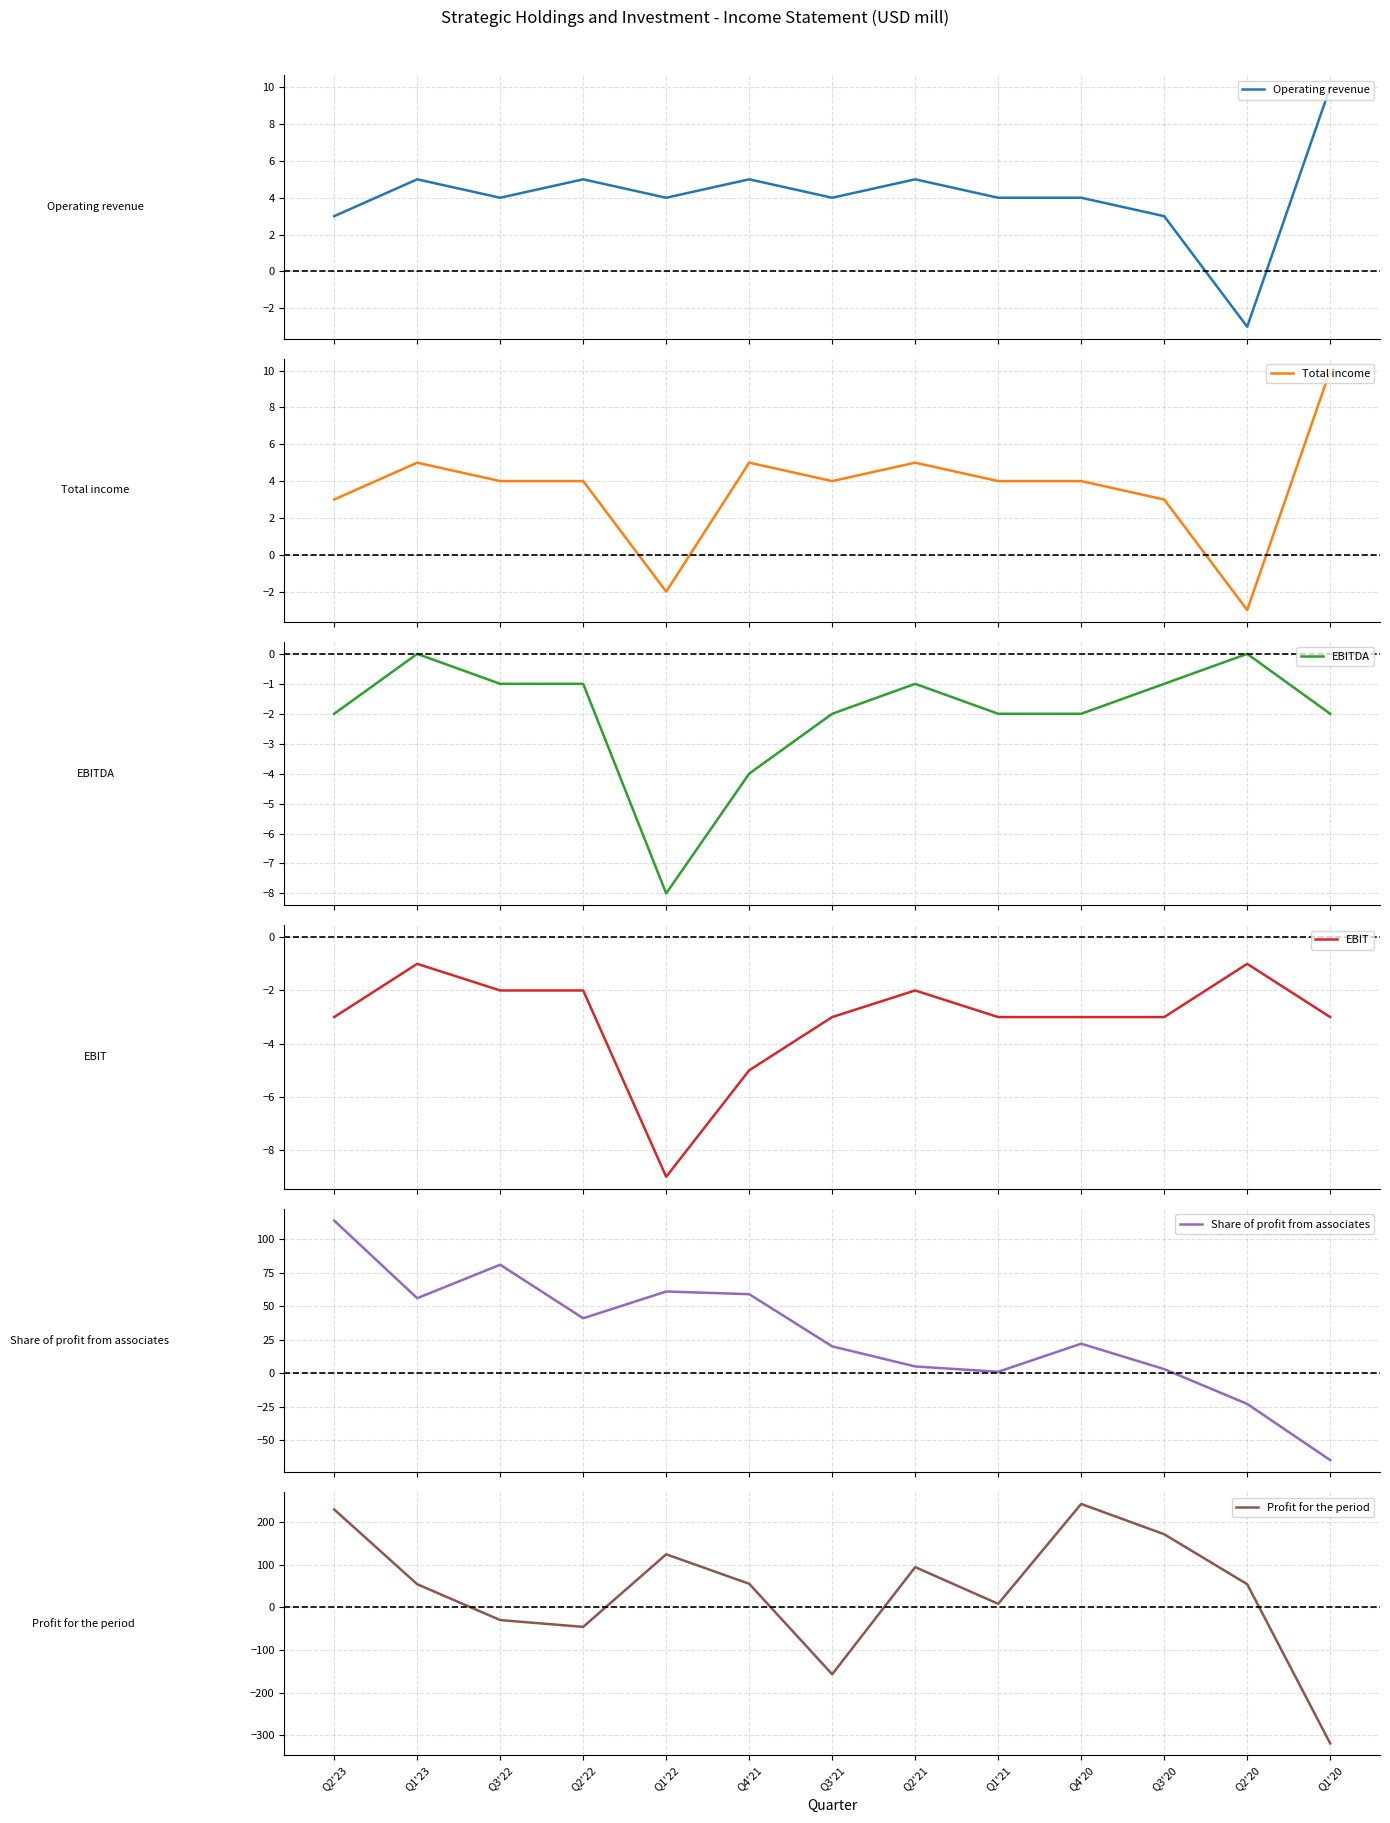

At how many categories does at least one series exceed 90?

5